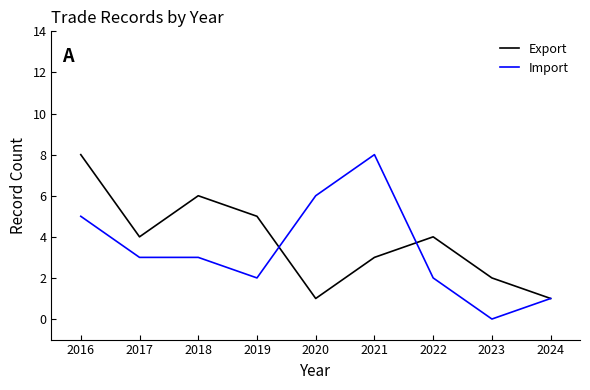

Reading left to right, list all the values displayed in this chart.

Export: 2016=8	2017=4	2018=6	2019=5	2020=1	2021=3	2022=4	2023=2	2024=1
Import: 2016=5	2017=3	2018=3	2019=2	2020=6	2021=8	2022=2	2023=0	2024=1